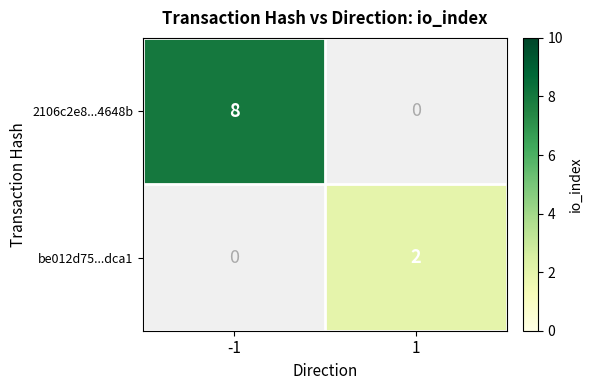

Is it true that be012d75...dca1 equals 4 at 1?

False